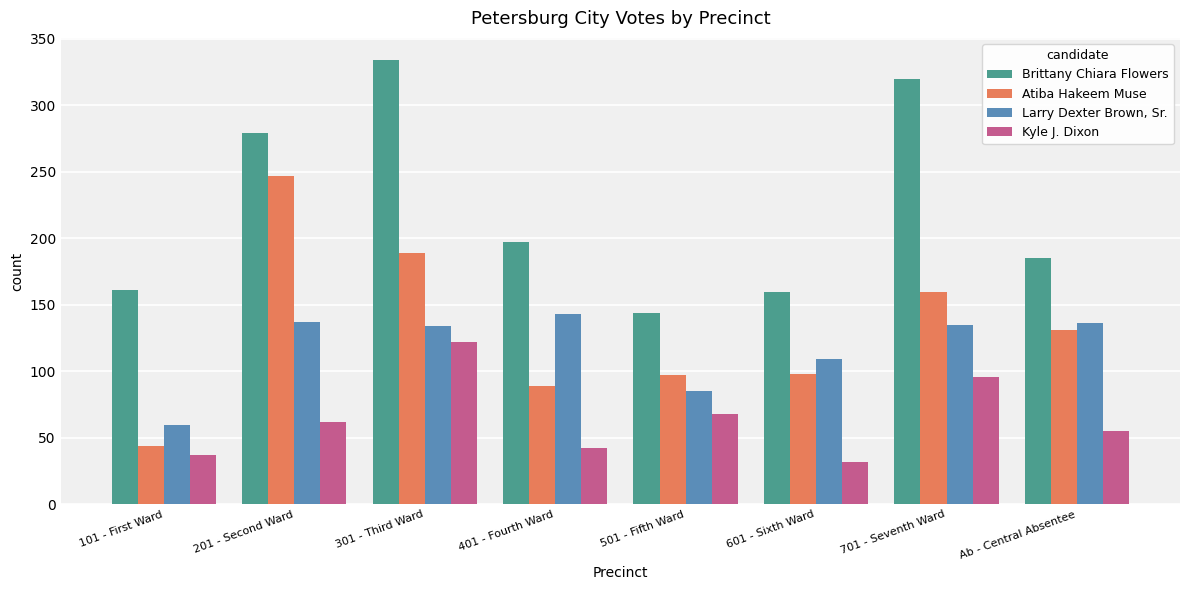

Which series changed the most between 701 - Seventh Ward and Ab - Central Absentee?

Brittany Chiara Flowers